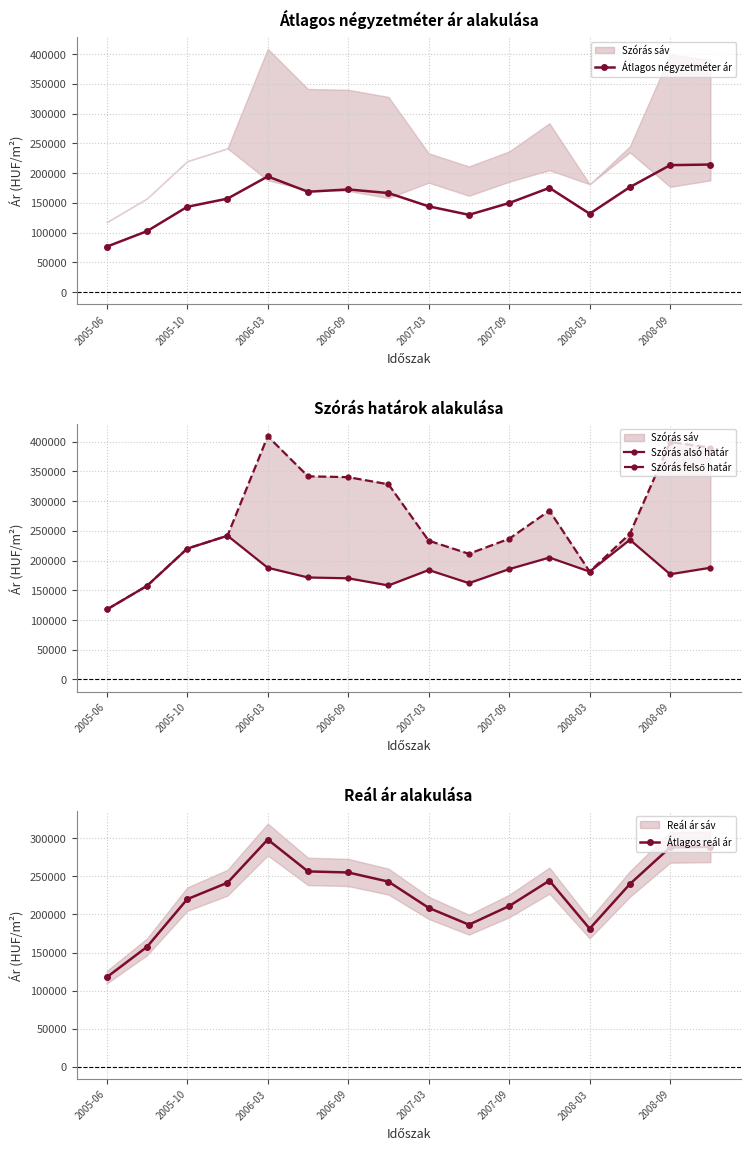

What is the lowest value of the Átlagos négyzetméter ár series?

76388